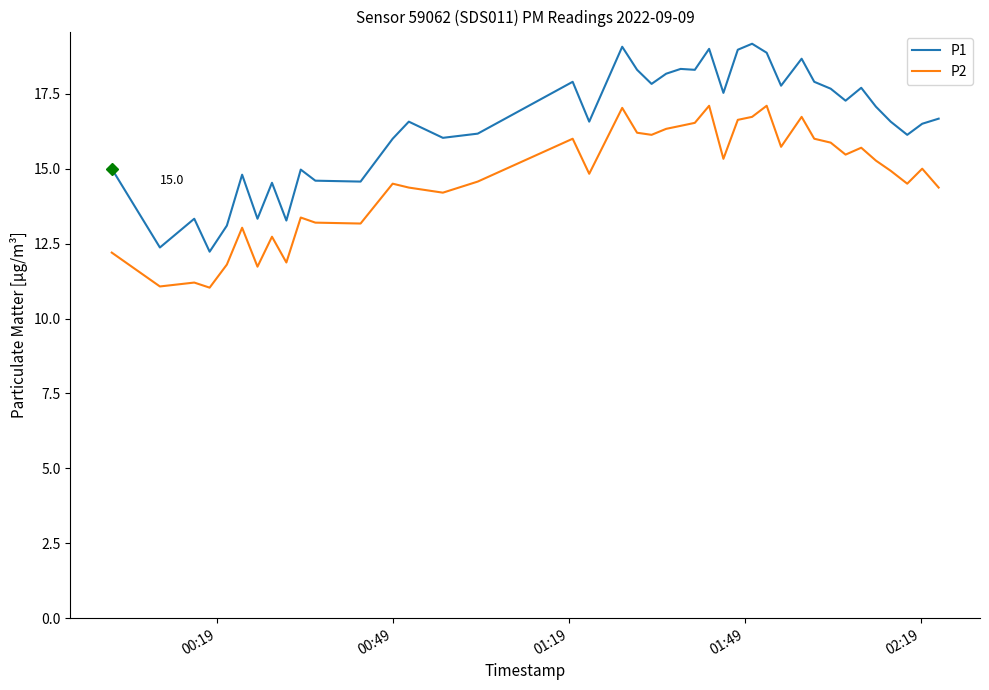

What is the difference between the maximum and minimum values in the P1 series?

6.9